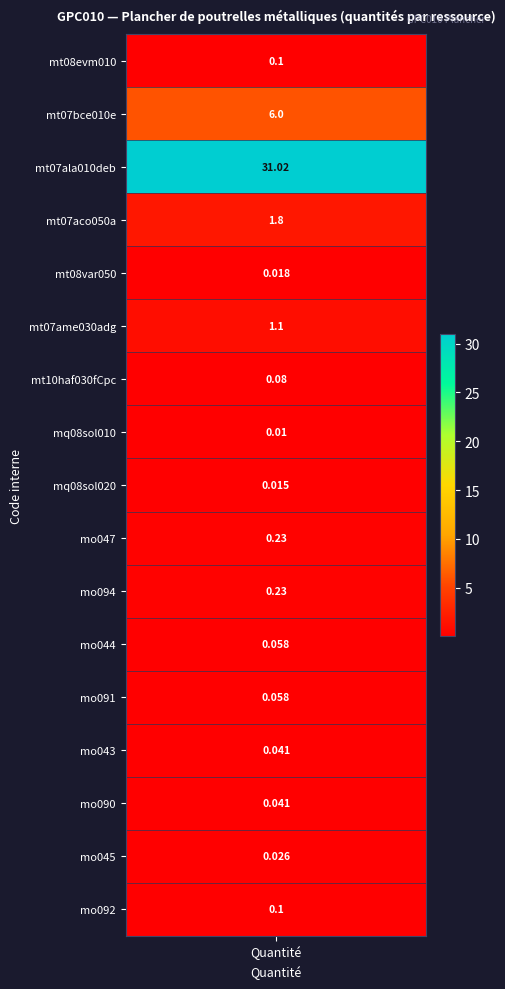

What is the sum of all values?

40.9